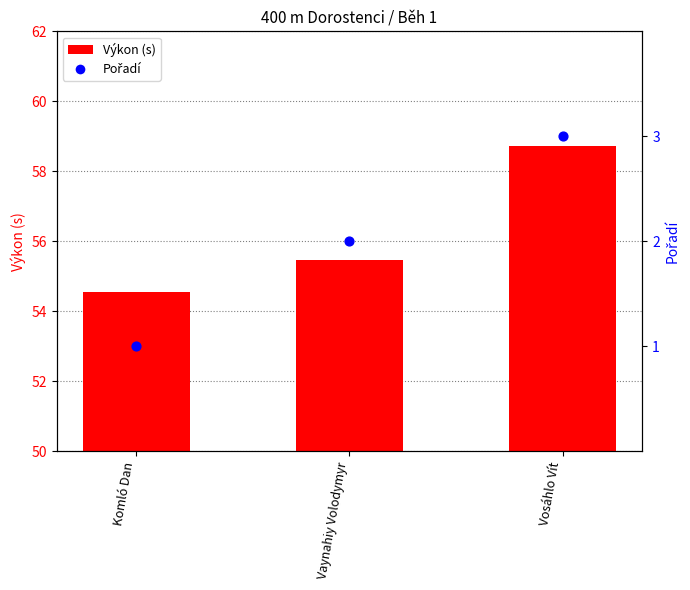

Which series contains the highest Y value?

Výkon (s)